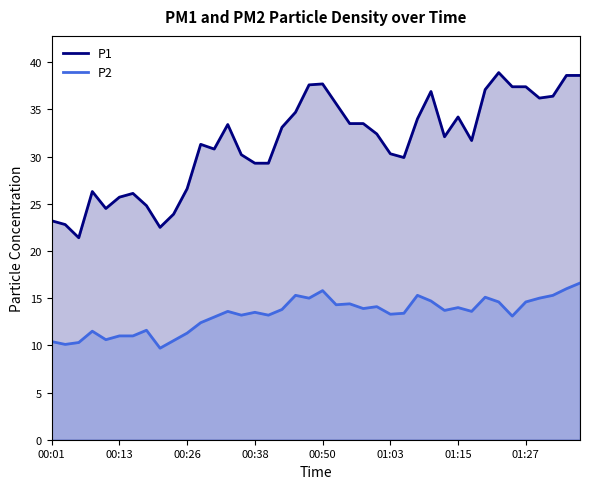

At how many categories does at least one series exceed 37?

8